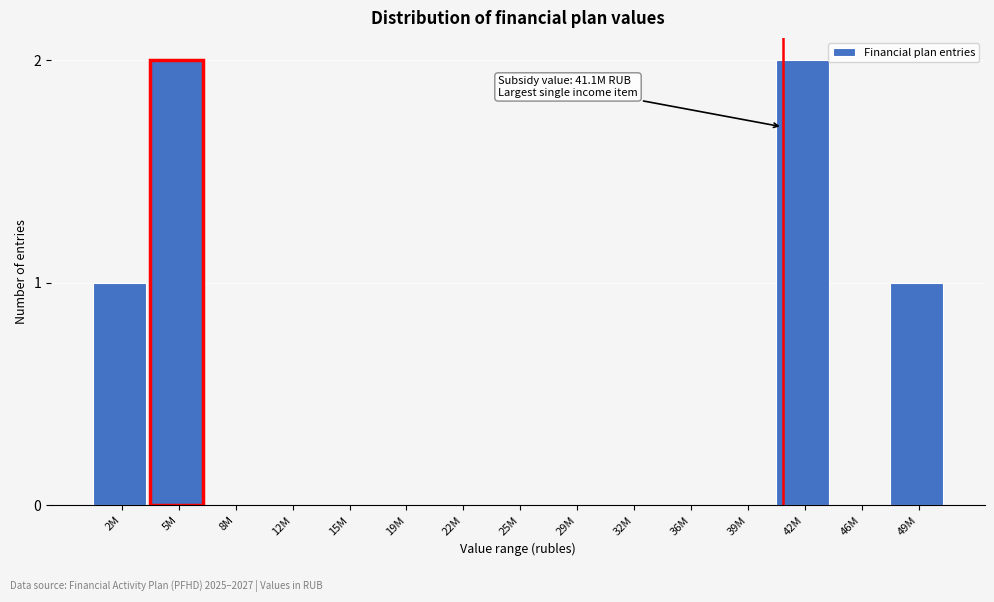

Reading left to right, transcribe all the data shown in this chart.

2M=1	5M=2	8M=0	12M=0	15M=0	19M=0	22M=0	25M=0	29M=0	32M=0	36M=0	39M=0	42M=2	46M=0	49M=1